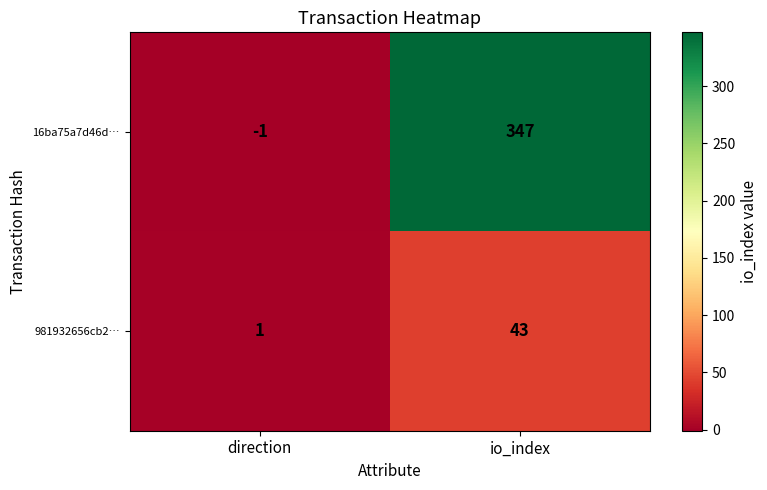

What is the difference between the maximum and minimum values in the 981932656cb2… series?

42